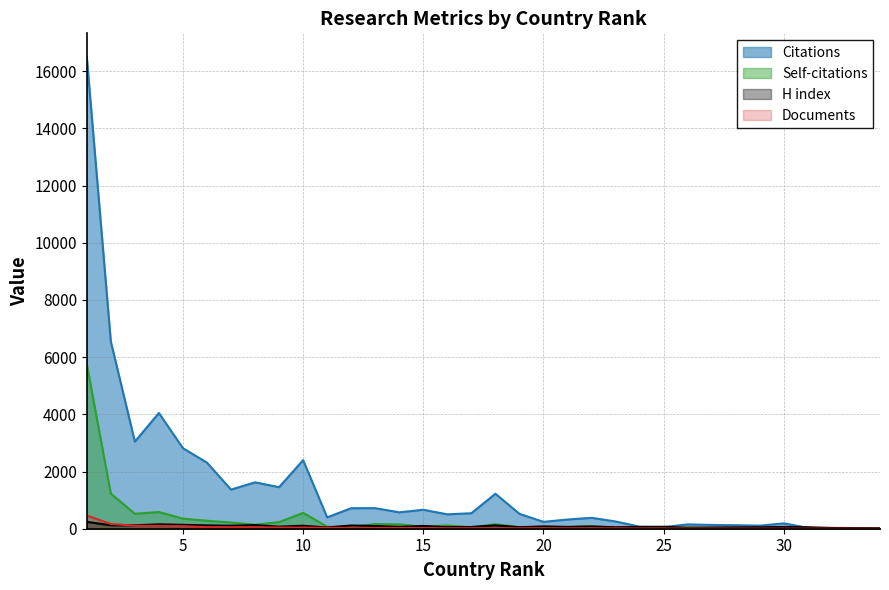

Is it true that Citations equals 4471 at 1?

False